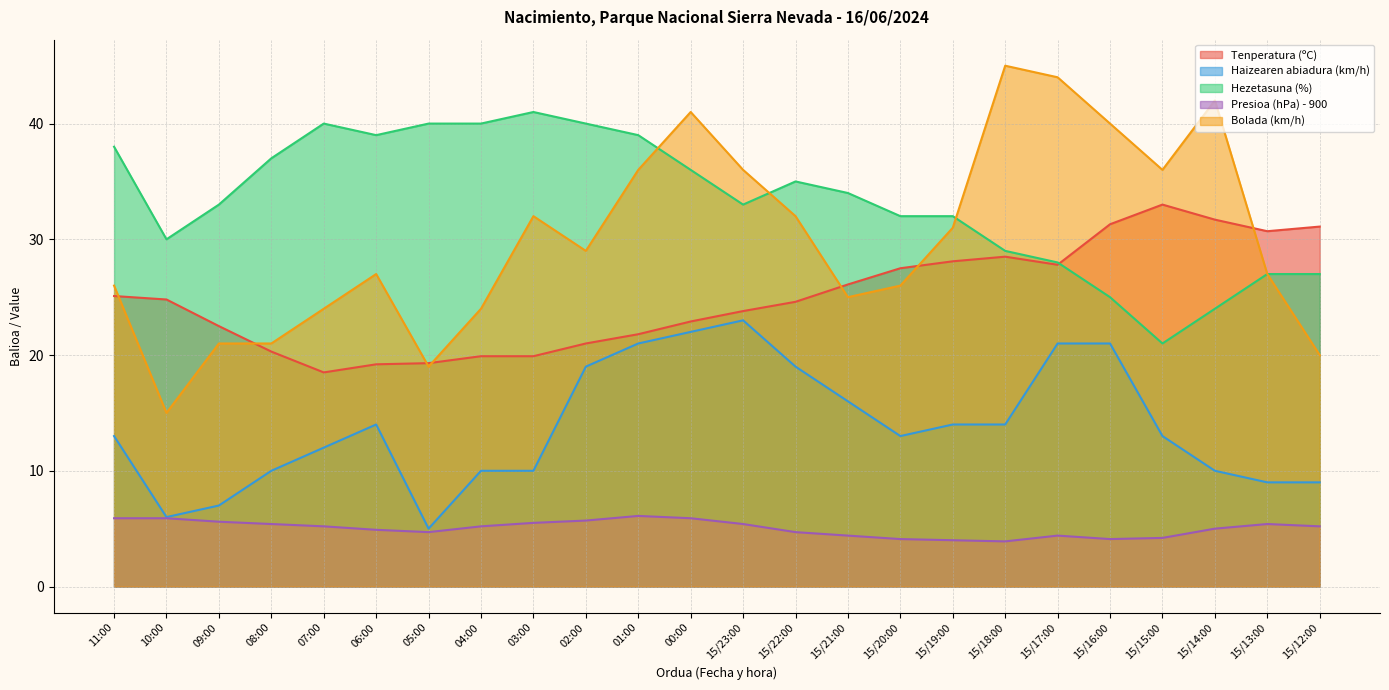

Which has a higher value, 10:00 or 15/21:00?

15/21:00